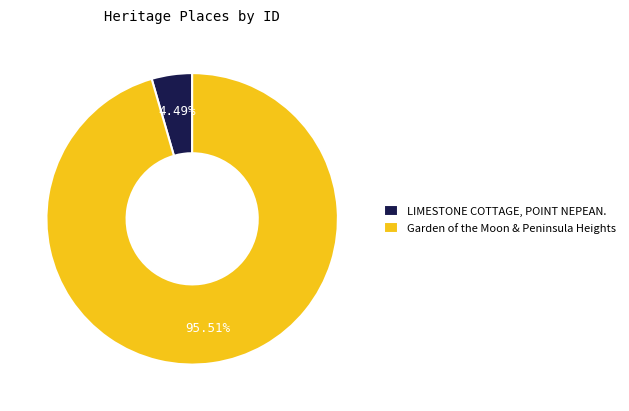

What is the largest slice in the pie chart?

Garden of the Moon & Peninsula Heights